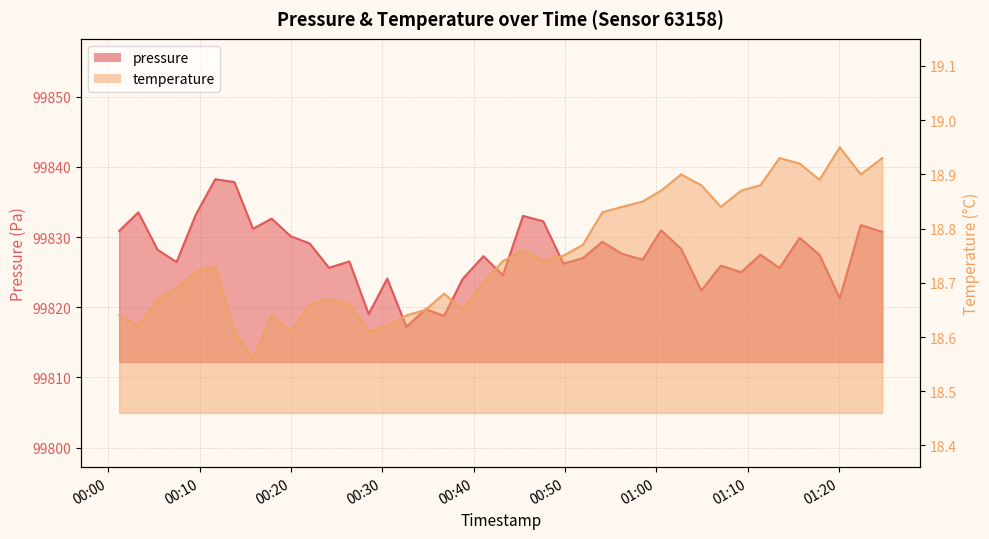

How many temperature values are between 18 and 19?

40